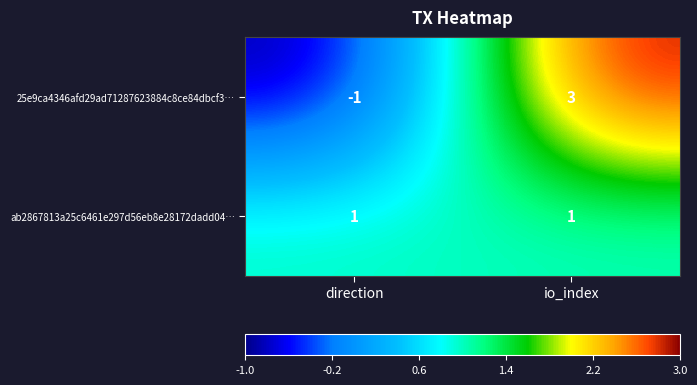

Count the number of categories in the chart.

2